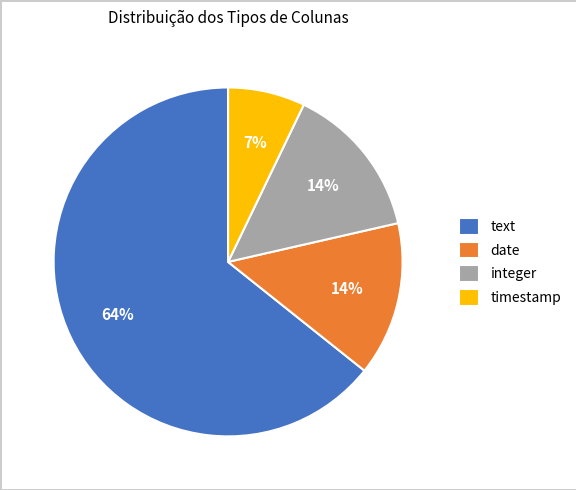

Does date account for over 50% of the chart?

No